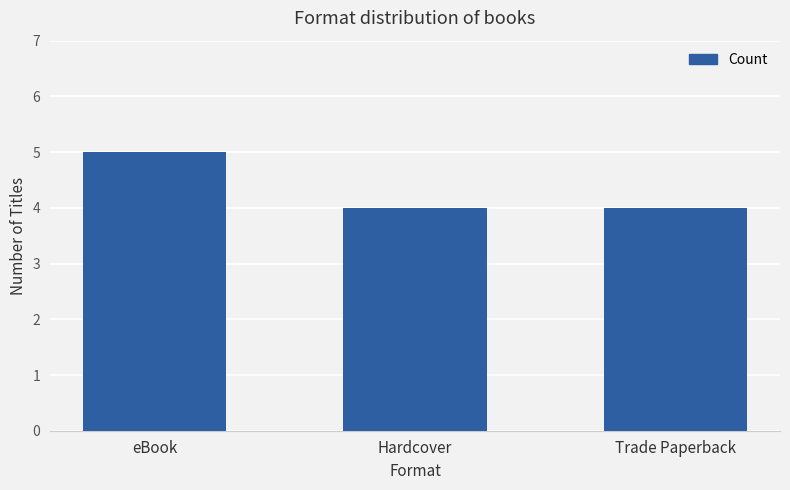

What is the label of the 2nd bar from the right?

Hardcover